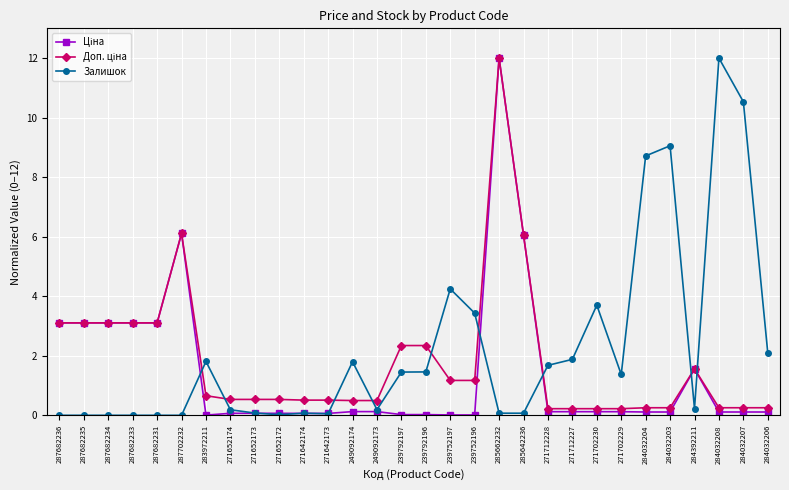

Which series changed the most between 271652174 and 239752196?

Залишок